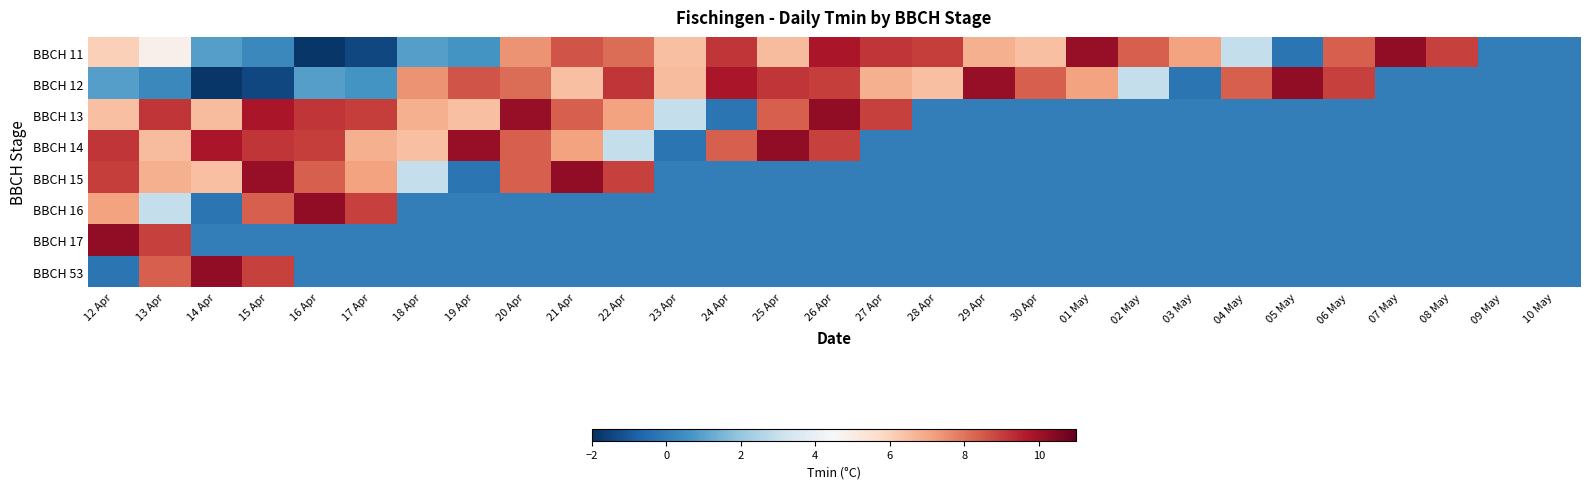

Reading right to left, what are all the values shown in this chart?

BBCH 11: 10 May=0.0	09 May=0.0	08 May=8.9	07 May=10.3	06 May=8.4	05 May=-0.2	04 May=3.0	03 May=7.1	02 May=8.4	01 May=10.2	30 Apr=6.4	29 Apr=6.8	28 Apr=9.0	27 Apr=9.1	26 Apr=9.8	25 Apr=6.6	24 Apr=9.1	23 Apr=6.5	22 Apr=8.1	21 Apr=8.6	20 Apr=7.4	19 Apr=0.6	18 Apr=0.9	17 Apr=-1.4	16 Apr=-1.8	15 Apr=0.3	14 Apr=0.9	13 Apr=4.8	12 Apr=6.0
BBCH 12: 10 May=0.0	09 May=0.0	08 May=0.0	07 May=0.0	06 May=8.9	05 May=10.3	04 May=8.4	03 May=-0.2	02 May=3.0	01 May=7.1	30 Apr=8.4	29 Apr=10.2	28 Apr=6.4	27 Apr=6.8	26 Apr=9.0	25 Apr=9.1	24 Apr=9.8	23 Apr=6.6	22 Apr=9.1	21 Apr=6.5	20 Apr=8.1	19 Apr=8.6	18 Apr=7.4	17 Apr=0.6	16 Apr=0.9	15 Apr=-1.4	14 Apr=-1.8	13 Apr=0.3	12 Apr=0.9
BBCH 13: 10 May=0.0	09 May=0.0	08 May=0.0	07 May=0.0	06 May=0.0	05 May=0.0	04 May=0.0	03 May=0.0	02 May=0.0	01 May=0.0	30 Apr=0.0	29 Apr=0.0	28 Apr=0.0	27 Apr=8.9	26 Apr=10.3	25 Apr=8.4	24 Apr=-0.2	23 Apr=3.0	22 Apr=7.1	21 Apr=8.4	20 Apr=10.2	19 Apr=6.4	18 Apr=6.8	17 Apr=9.0	16 Apr=9.1	15 Apr=9.8	14 Apr=6.6	13 Apr=9.1	12 Apr=6.5
BBCH 14: 10 May=0.0	09 May=0.0	08 May=0.0	07 May=0.0	06 May=0.0	05 May=0.0	04 May=0.0	03 May=0.0	02 May=0.0	01 May=0.0	30 Apr=0.0	29 Apr=0.0	28 Apr=0.0	27 Apr=0.0	26 Apr=8.9	25 Apr=10.3	24 Apr=8.4	23 Apr=-0.2	22 Apr=3.0	21 Apr=7.1	20 Apr=8.4	19 Apr=10.2	18 Apr=6.4	17 Apr=6.8	16 Apr=9.0	15 Apr=9.1	14 Apr=9.8	13 Apr=6.6	12 Apr=9.1
BBCH 15: 10 May=0.0	09 May=0.0	08 May=0.0	07 May=0.0	06 May=0.0	05 May=0.0	04 May=0.0	03 May=0.0	02 May=0.0	01 May=0.0	30 Apr=0.0	29 Apr=0.0	28 Apr=0.0	27 Apr=0.0	26 Apr=0.0	25 Apr=0.0	24 Apr=0.0	23 Apr=0.0	22 Apr=8.9	21 Apr=10.3	20 Apr=8.4	19 Apr=-0.2	18 Apr=3.0	17 Apr=7.1	16 Apr=8.4	15 Apr=10.2	14 Apr=6.4	13 Apr=6.8	12 Apr=9.0
BBCH 16: 10 May=0.0	09 May=0.0	08 May=0.0	07 May=0.0	06 May=0.0	05 May=0.0	04 May=0.0	03 May=0.0	02 May=0.0	01 May=0.0	30 Apr=0.0	29 Apr=0.0	28 Apr=0.0	27 Apr=0.0	26 Apr=0.0	25 Apr=0.0	24 Apr=0.0	23 Apr=0.0	22 Apr=0.0	21 Apr=0.0	20 Apr=0.0	19 Apr=0.0	18 Apr=0.0	17 Apr=8.9	16 Apr=10.3	15 Apr=8.4	14 Apr=-0.2	13 Apr=3.0	12 Apr=7.1
BBCH 17: 10 May=0.0	09 May=0.0	08 May=0.0	07 May=0.0	06 May=0.0	05 May=0.0	04 May=0.0	03 May=0.0	02 May=0.0	01 May=0.0	30 Apr=0.0	29 Apr=0.0	28 Apr=0.0	27 Apr=0.0	26 Apr=0.0	25 Apr=0.0	24 Apr=0.0	23 Apr=0.0	22 Apr=0.0	21 Apr=0.0	20 Apr=0.0	19 Apr=0.0	18 Apr=0.0	17 Apr=0.0	16 Apr=0.0	15 Apr=0.0	14 Apr=0.0	13 Apr=8.9	12 Apr=10.3
BBCH 53: 10 May=0.0	09 May=0.0	08 May=0.0	07 May=0.0	06 May=0.0	05 May=0.0	04 May=0.0	03 May=0.0	02 May=0.0	01 May=0.0	30 Apr=0.0	29 Apr=0.0	28 Apr=0.0	27 Apr=0.0	26 Apr=0.0	25 Apr=0.0	24 Apr=0.0	23 Apr=0.0	22 Apr=0.0	21 Apr=0.0	20 Apr=0.0	19 Apr=0.0	18 Apr=0.0	17 Apr=0.0	16 Apr=0.0	15 Apr=8.9	14 Apr=10.3	13 Apr=8.4	12 Apr=-0.2